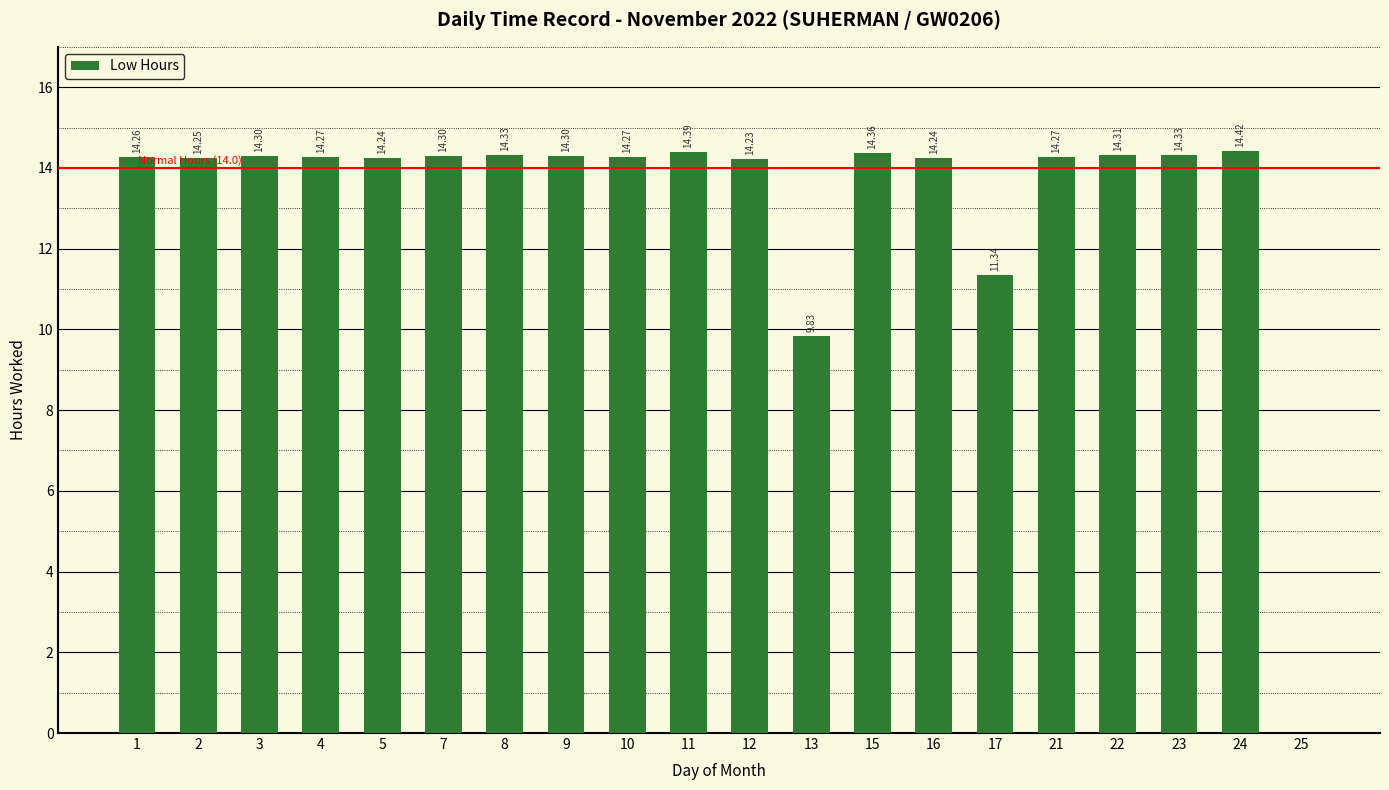

What is the sum of the values at 4 and 9?

28.6